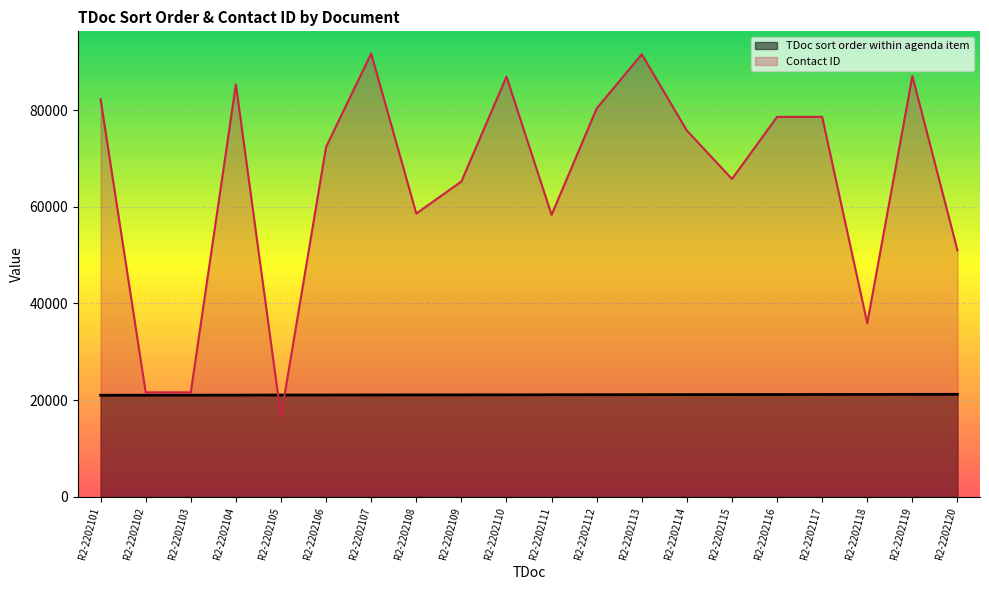

What is the sum of the TDoc sort order within agenda item values at R2-2202106 and R2-2202110?

42160